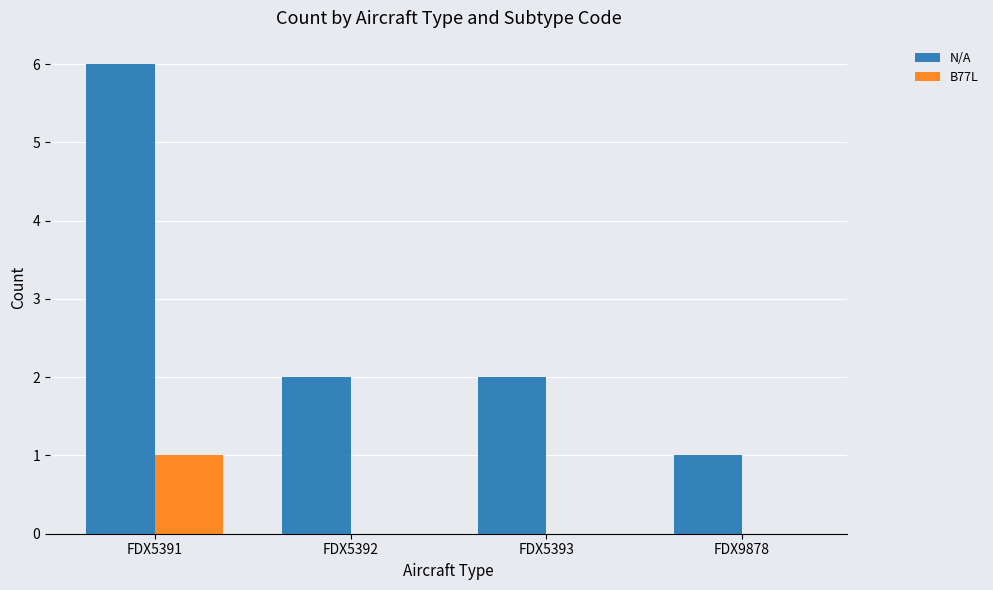

Reading left to right, extract all data points from this chart.

N/A: FDX5391=6	FDX5392=2	FDX5393=2	FDX9878=1
B77L: FDX5391=1	FDX5392=0	FDX5393=0	FDX9878=0